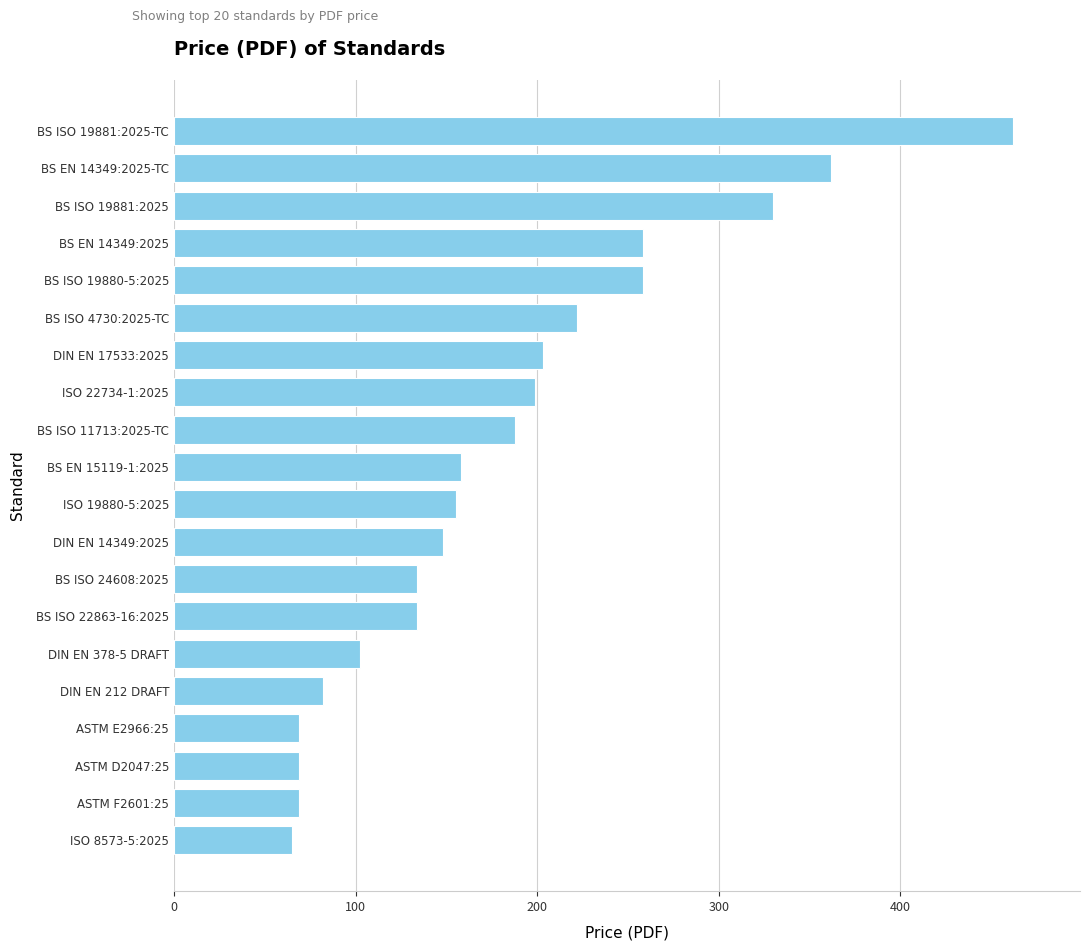

Approximately how many times larger is the value at DIN EN 14349:2025 compared to DIN EN 212 DRAFT?

1.8